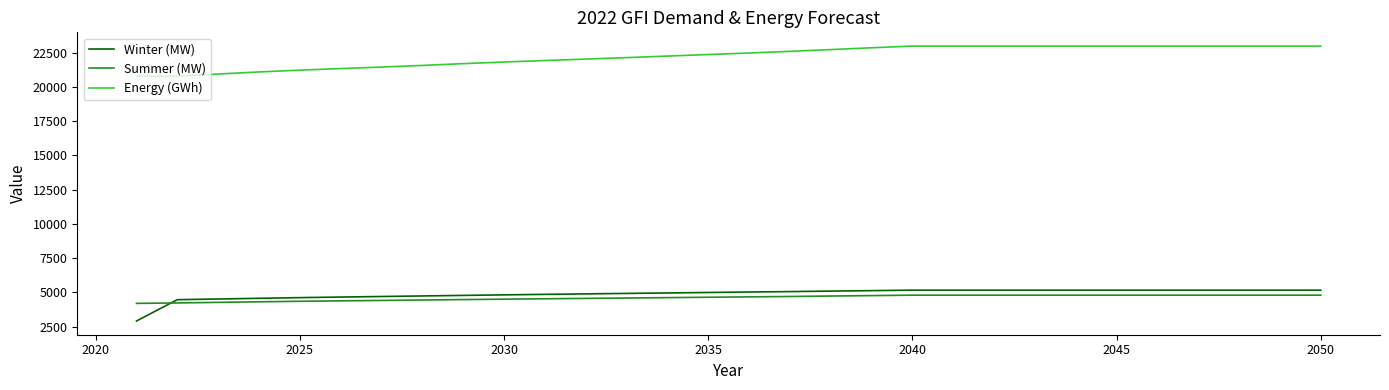

What is the difference between the maximum and minimum values in the Winter (MW) series?

2252.1